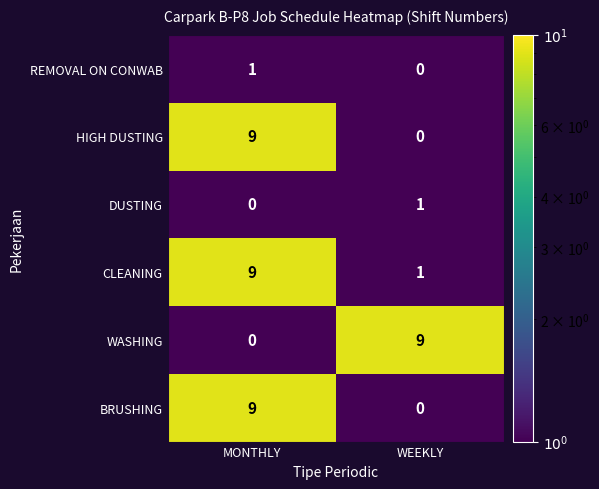

Rank the categories by REMOVAL ON CONWAB value from lowest to highest.

WEEKLY, MONTHLY